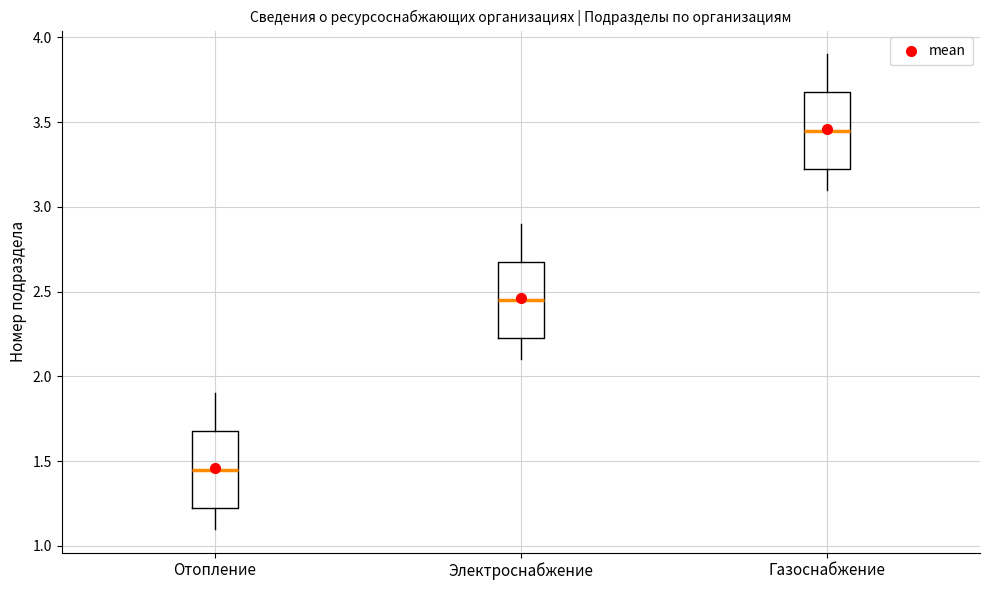

Reading left to right, transcribe this box plot: for each box, give where its median line is, the range the box spans, and where its two whiskers end, as read against the y-axis. The values are not printed on the chart, so give them approximately, as read against the axis.

Отопление: median 1.45, box 1.25 to 1.70, whiskers 1.10 to 1.90
Электроснабжение: median 2.45, box 2.25 to 2.70, whiskers 2.10 to 2.90
Газоснабжение: median 3.45, box 3.25 to 3.70, whiskers 3.10 to 3.90